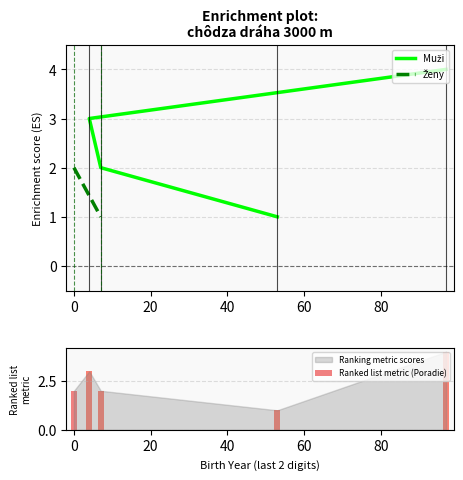

How many data points does each series have?

4